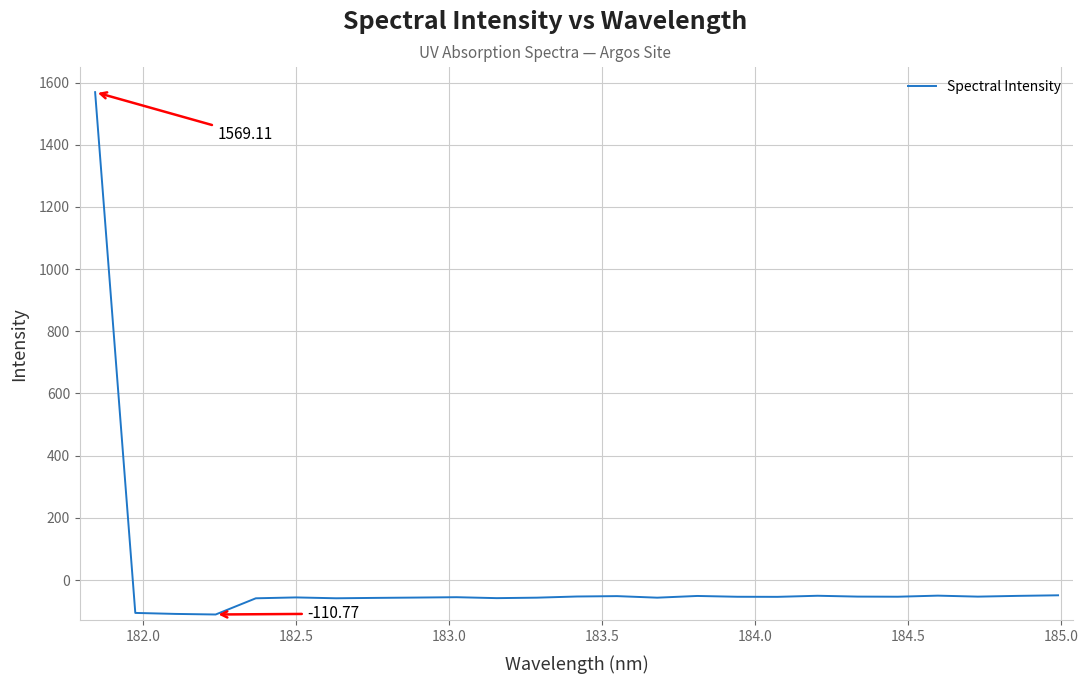

What is the difference between the maximum and minimum values?

1679.9